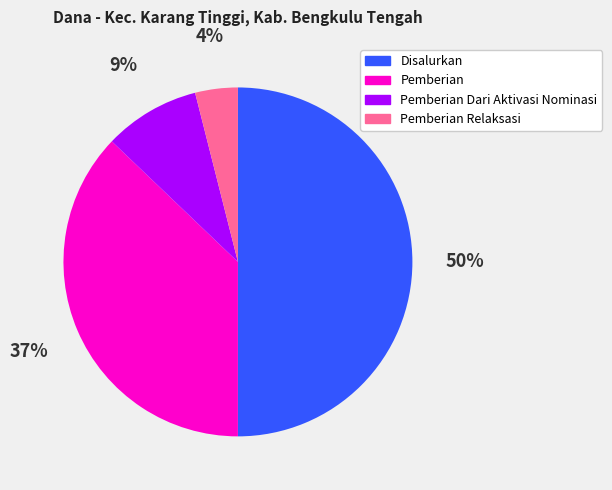

To the nearest percent, what portion does Pemberian Relaksasi represent?

4%